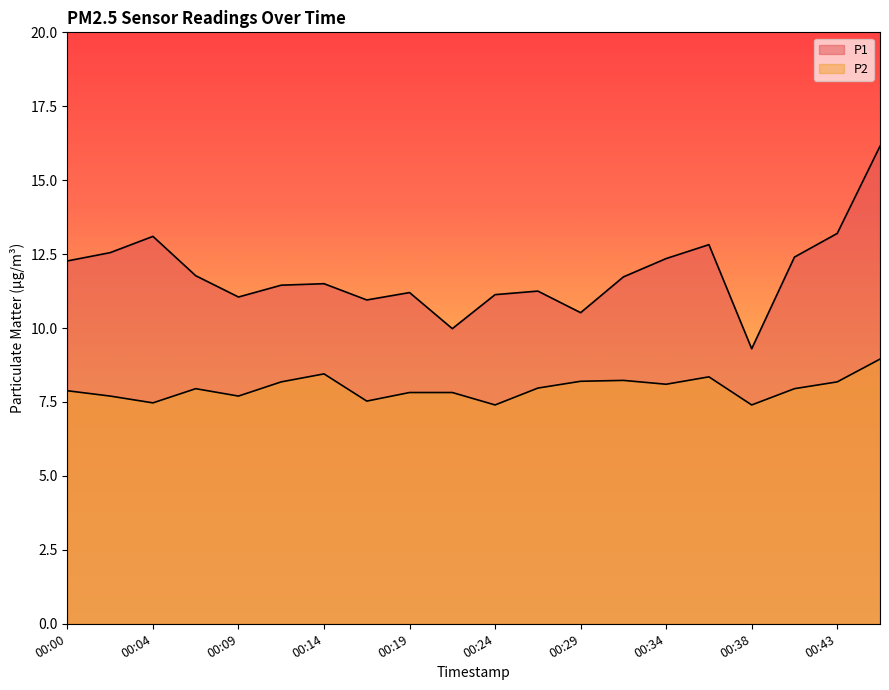

Is it true that P2 equals 8.3 at 00:36?

True